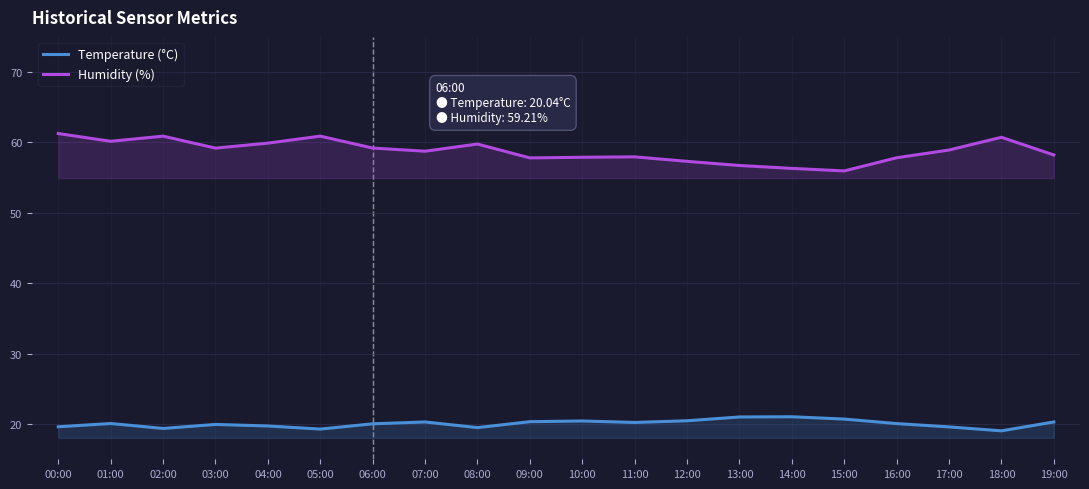

True or false: Humidity (%) has a value of 57.9 at 10:00.

True